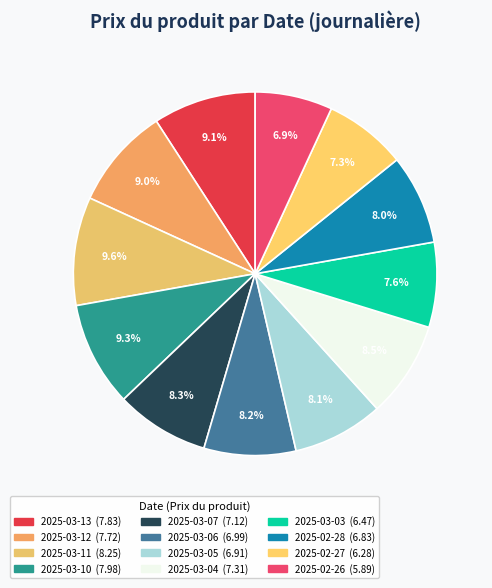

The 2025-03-10 slice represents 23% of the pie. True or false?

False